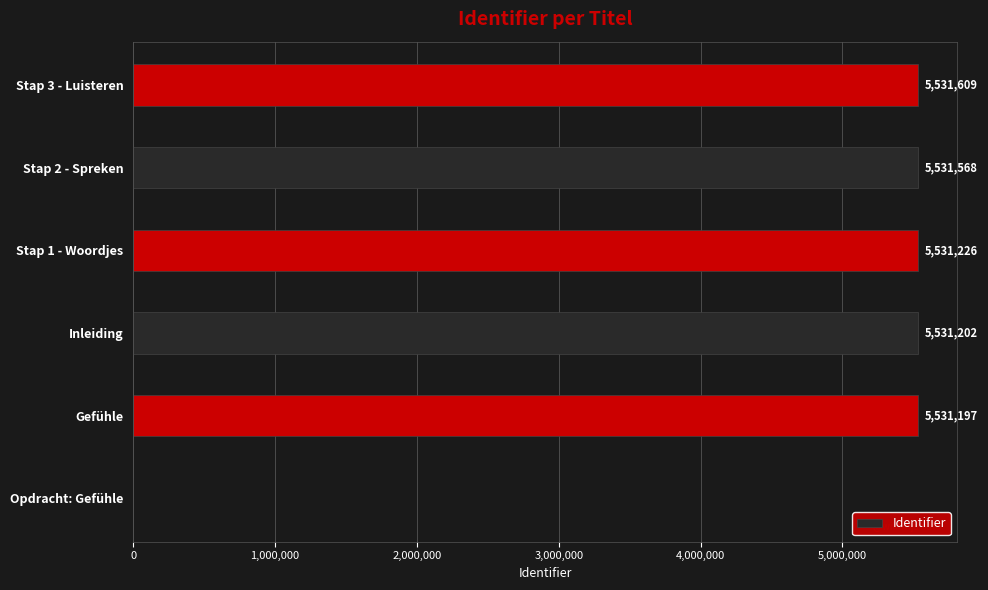

What is the sum of all values?

27656802